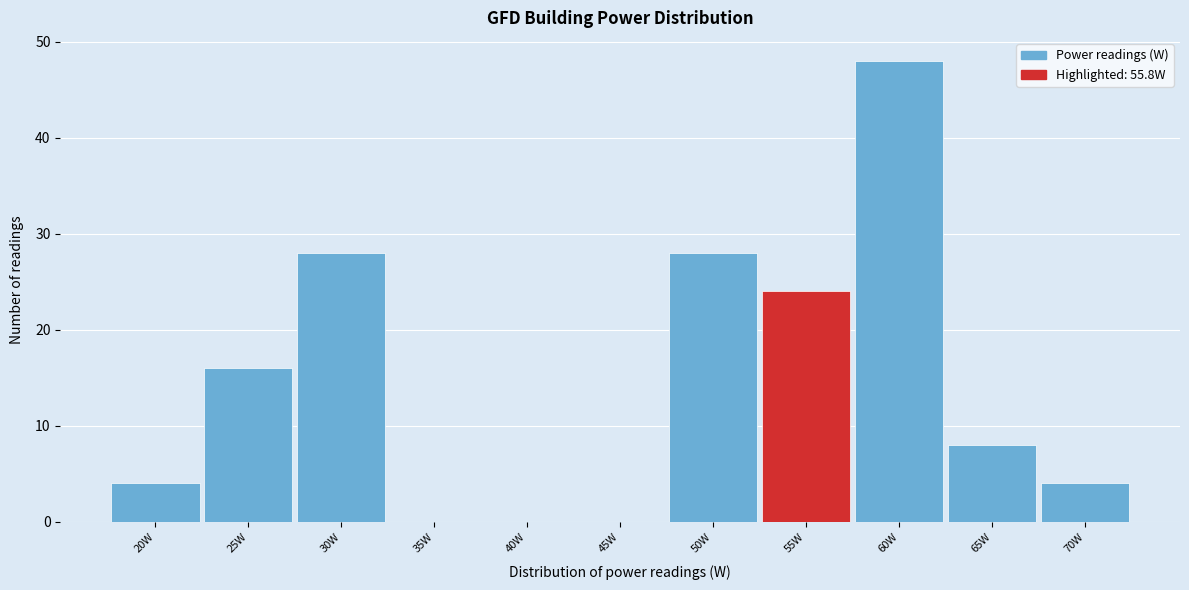

Reading right to left, transcribe all the data shown in this chart.

70W=4	65W=8	60W=48	55W=24	50W=28	45W=0	40W=0	35W=0	30W=28	25W=16	20W=4